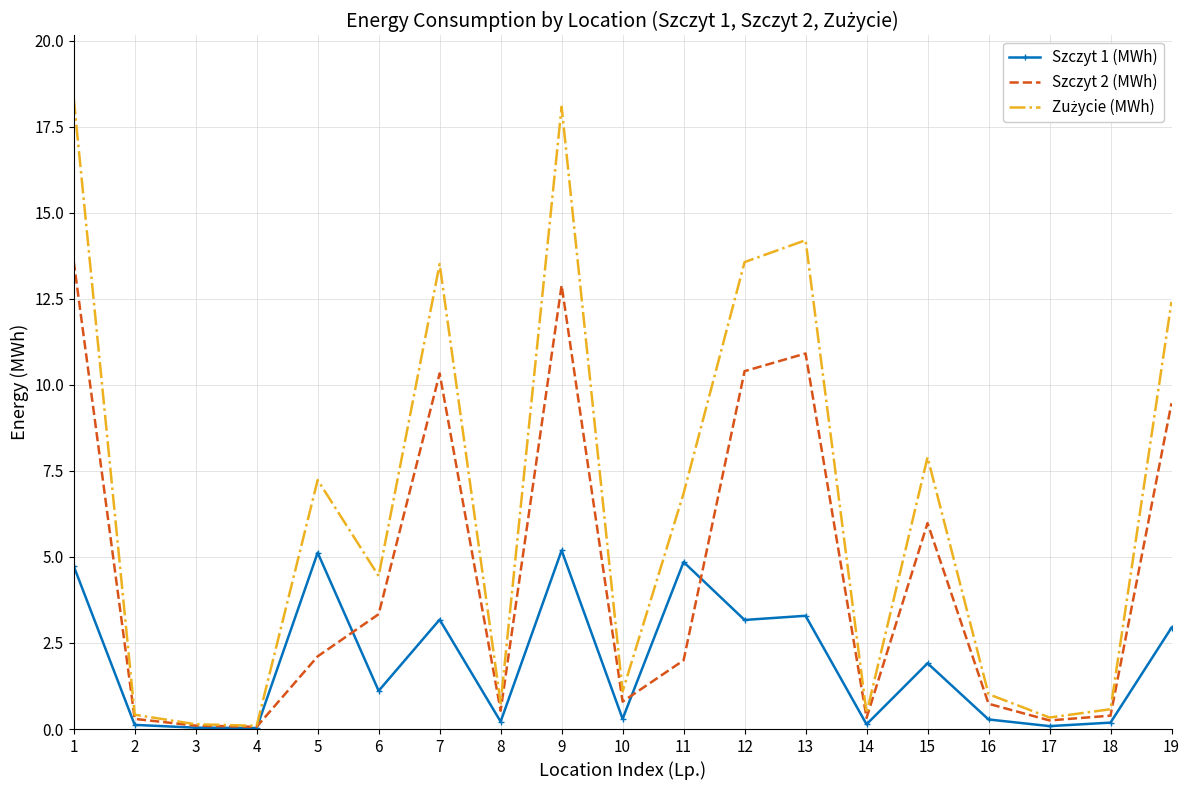

What is the maximum value shown in the chart?

18.3